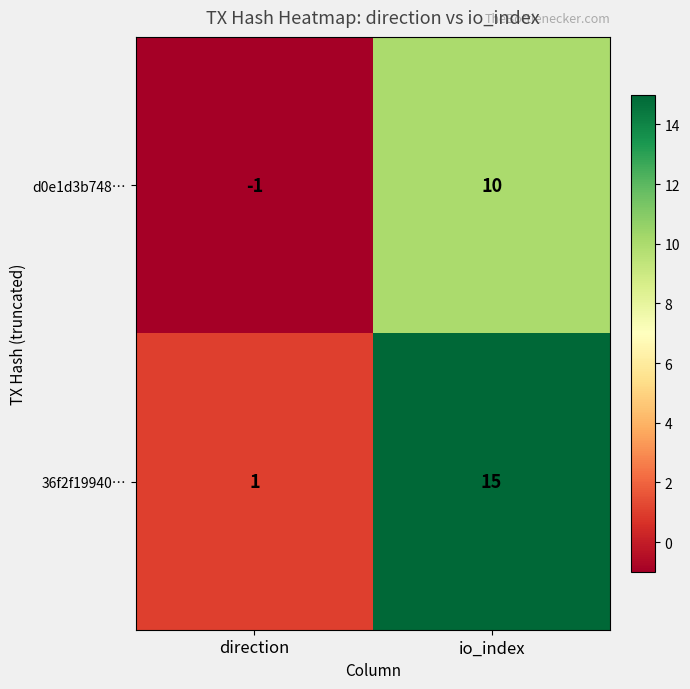

The value of 36f2f19940… at io_index is 5. True or false?

False